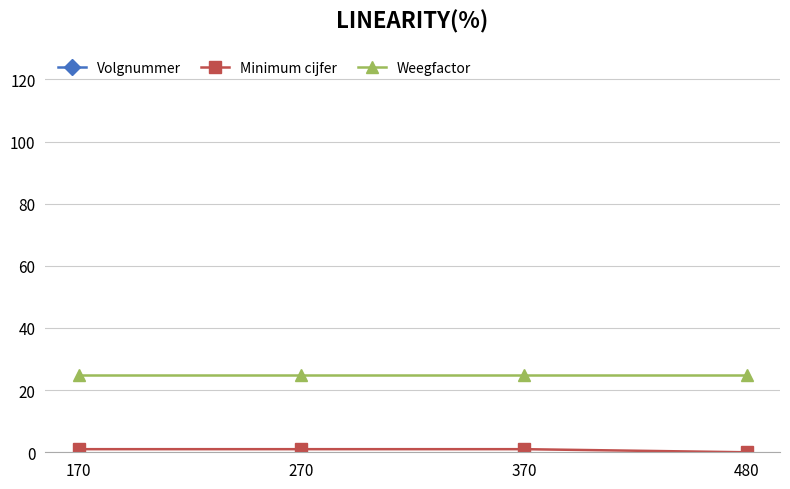

Which series has the largest total across all categories?

Volgnummer